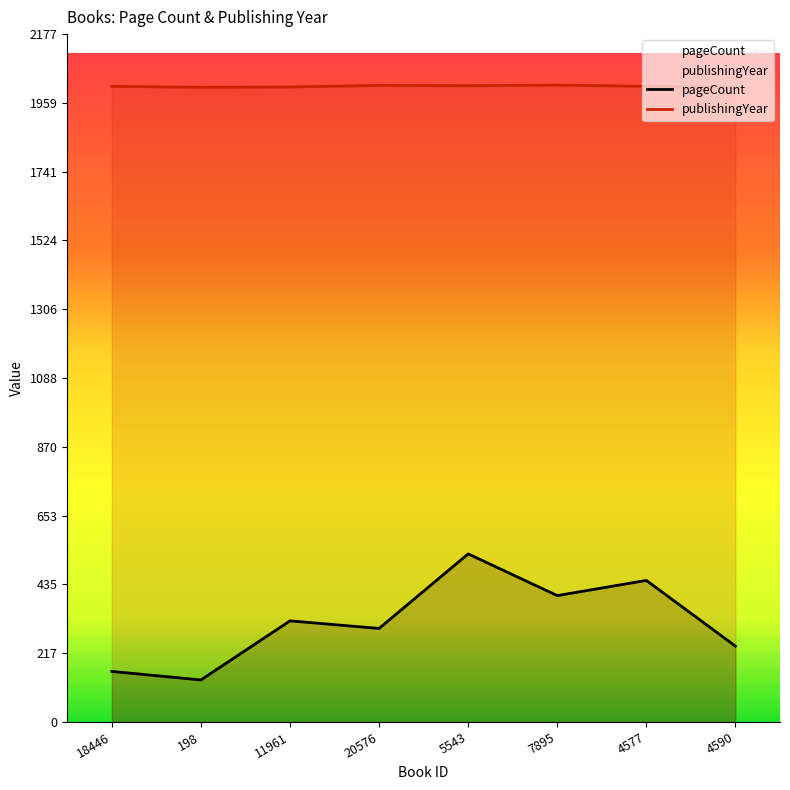

What is the difference between the second highest and second lowest values in the publishingYear series?

5